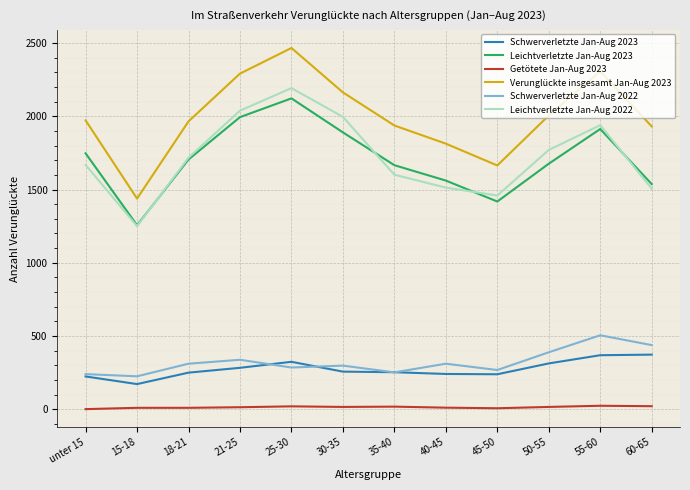

Which category has the lowest value in the Verunglückte insgesamt Jan-Aug 2023 series?

15-18